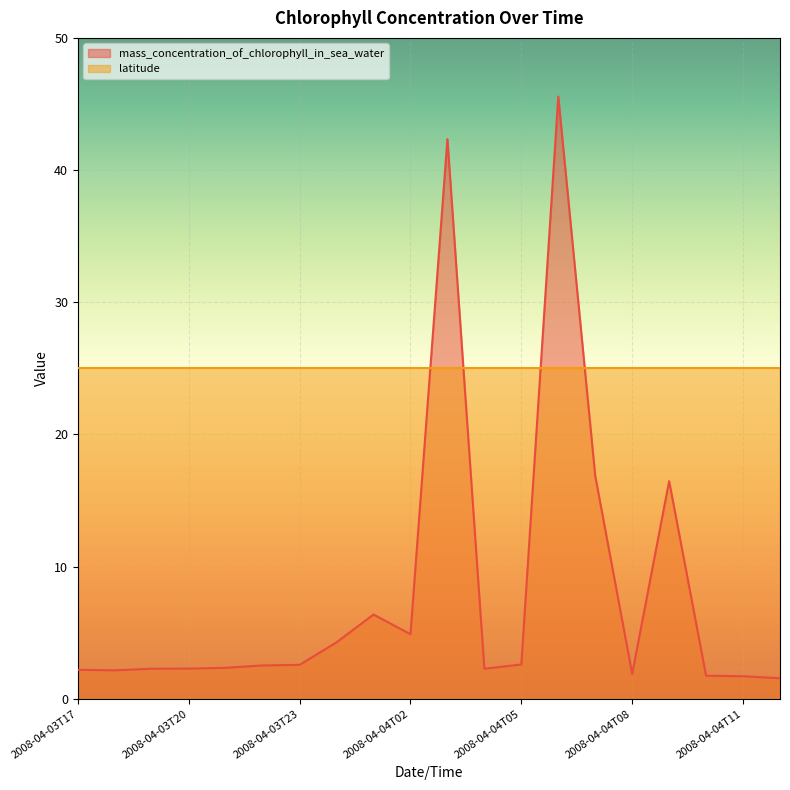

List the labels in order of value, largest first.

2008-04-04T06, 2008-04-04T03, 2008-04-04T07, 2008-04-04T09, 2008-04-04T01, 2008-04-04T02, 2008-04-04T00, 2008-04-04T05, 2008-04-03T23, 2008-04-03T22, 2008-04-03T21, 2008-04-03T20, 2008-04-03T19, 2008-04-04T04, 2008-04-03T17, 2008-04-03T18, 2008-04-04T08, 2008-04-04T10, 2008-04-04T11, 2008-04-04T12